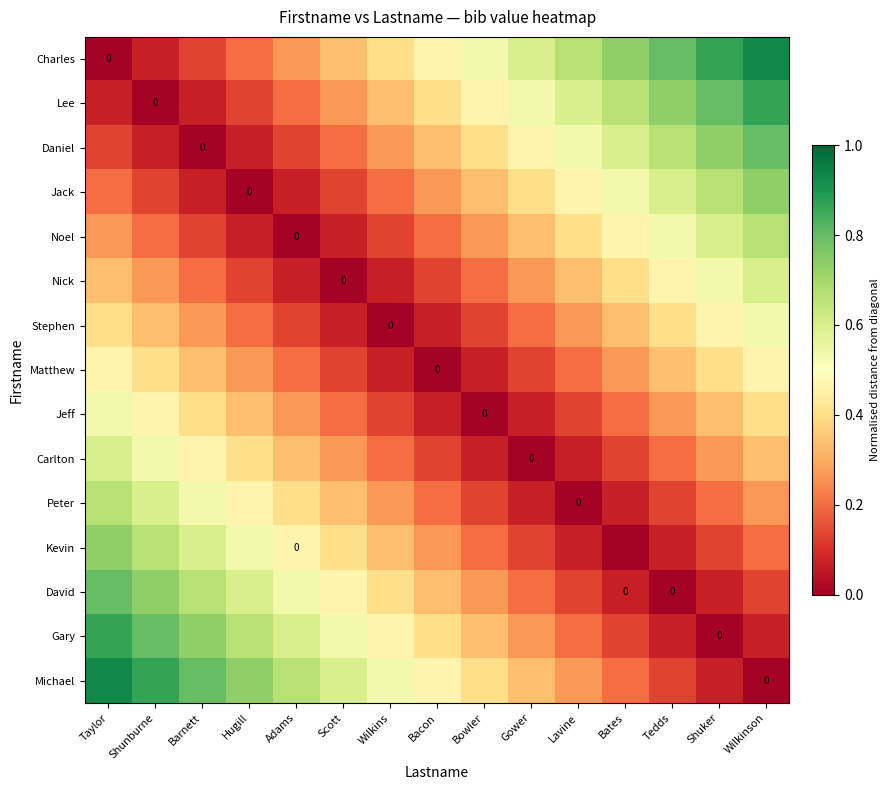

How many positive values does the Matthew series have?

14